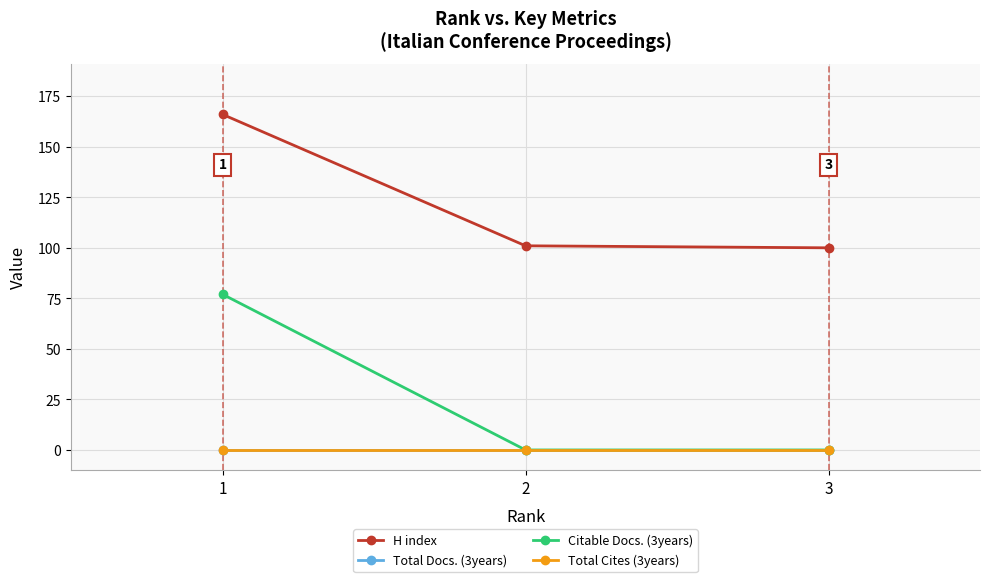

Does the chart have visible grid lines?

Yes